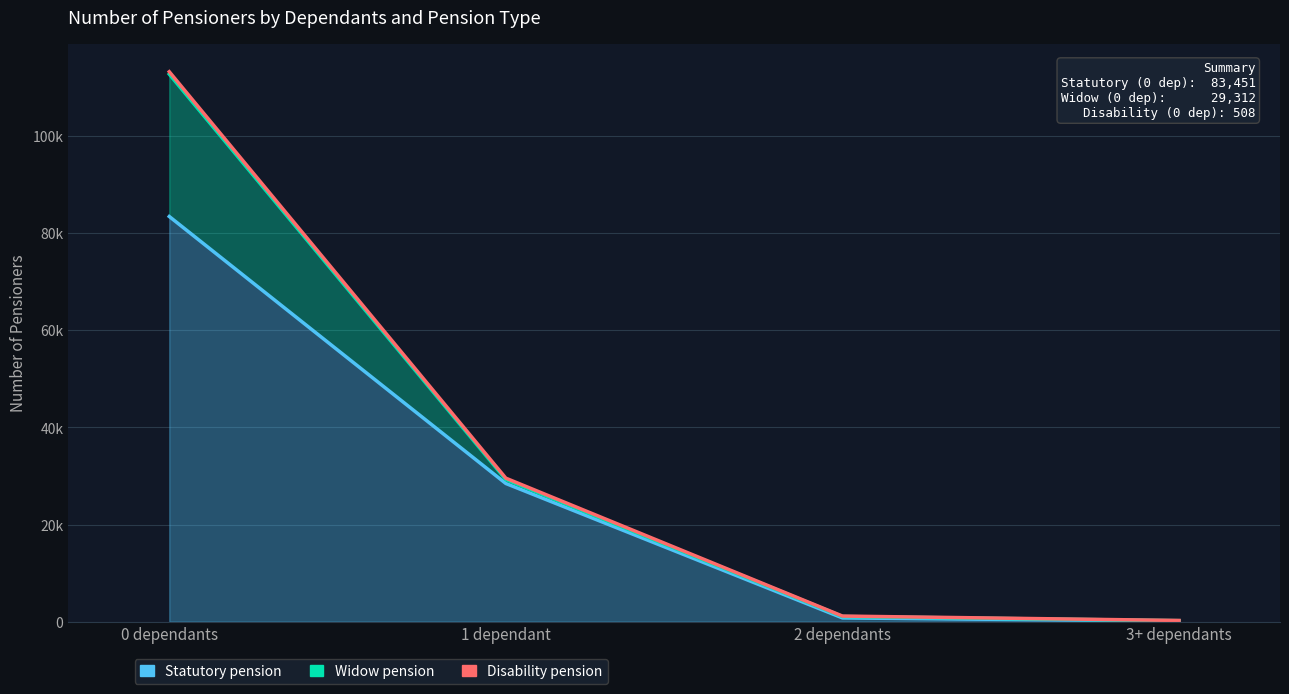

At which label is Disability pension closest to 56759?

1 dependant